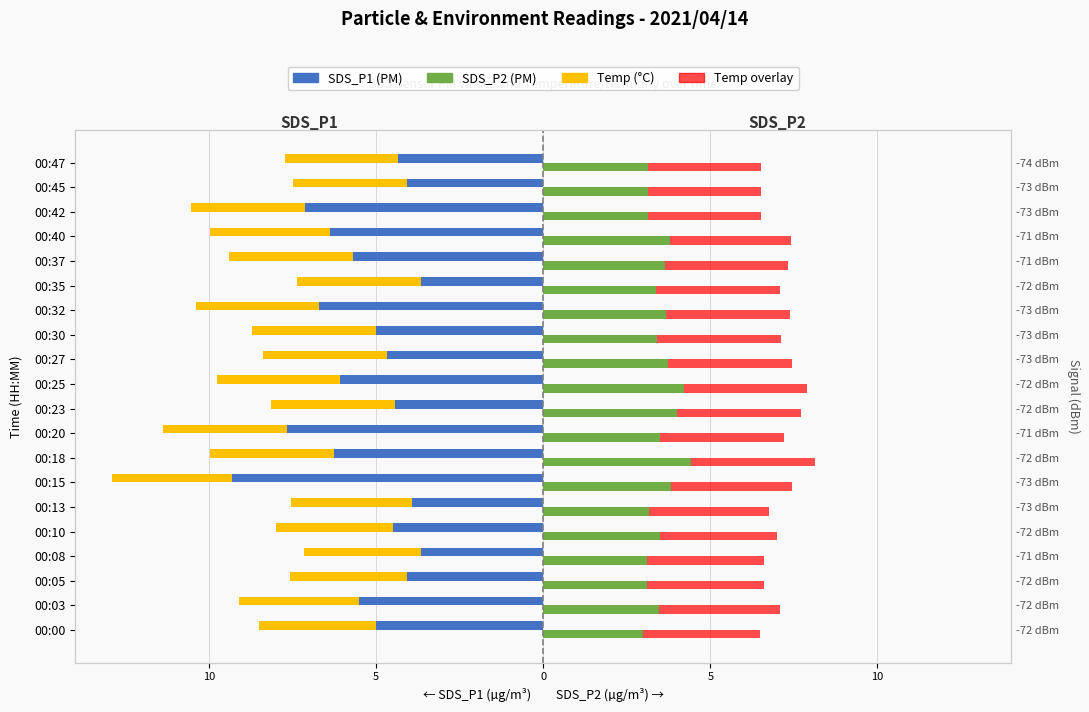

How many bars are there in each group?

4